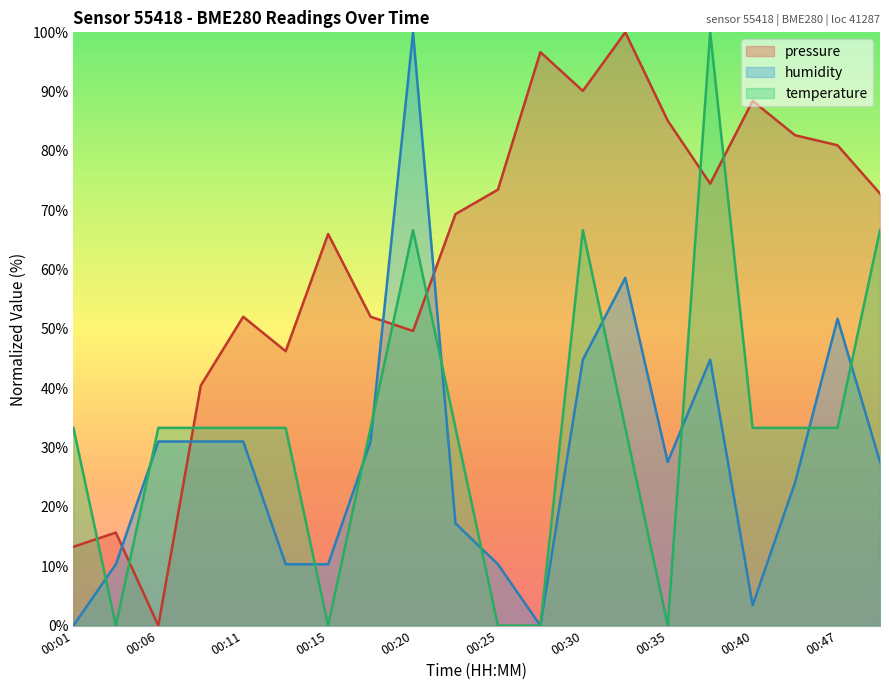

Rank the series at 00:37 from highest to lowest value.

temperature, pressure, humidity